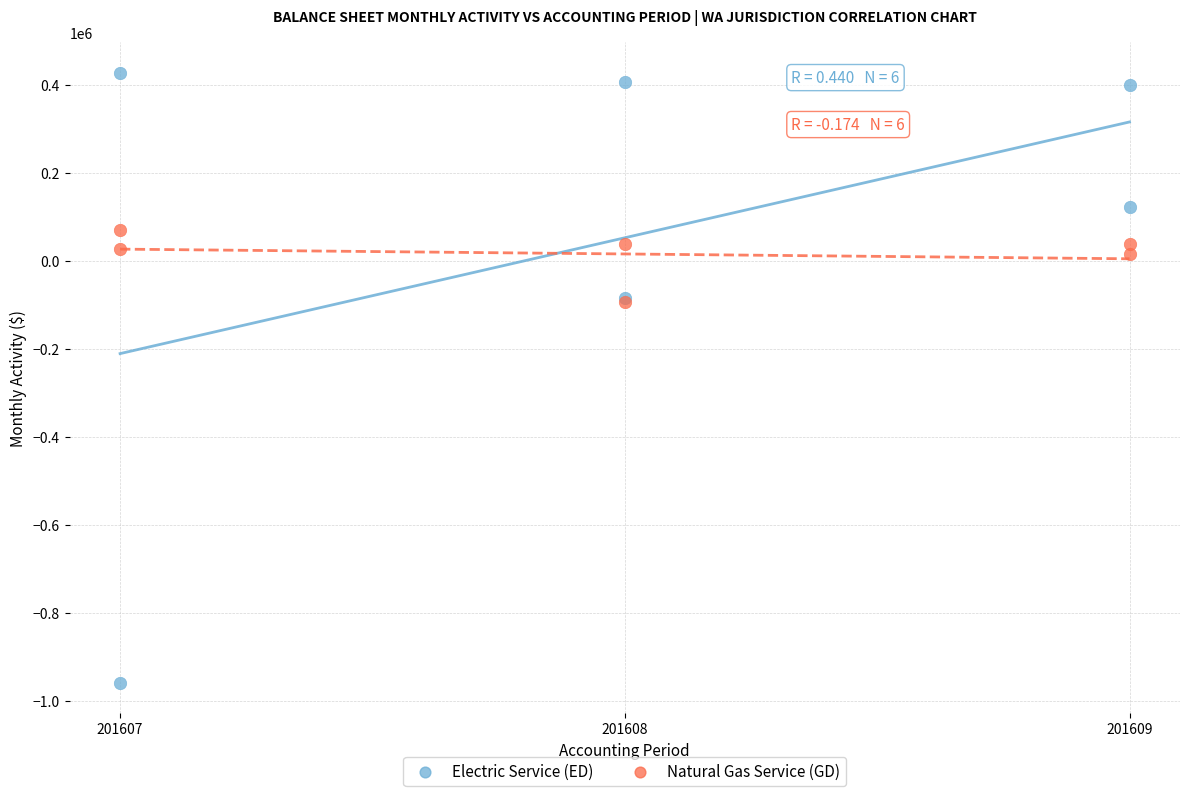

What are all the series names shown in the legend?

Electric Service (ED), Natural Gas Service (GD)